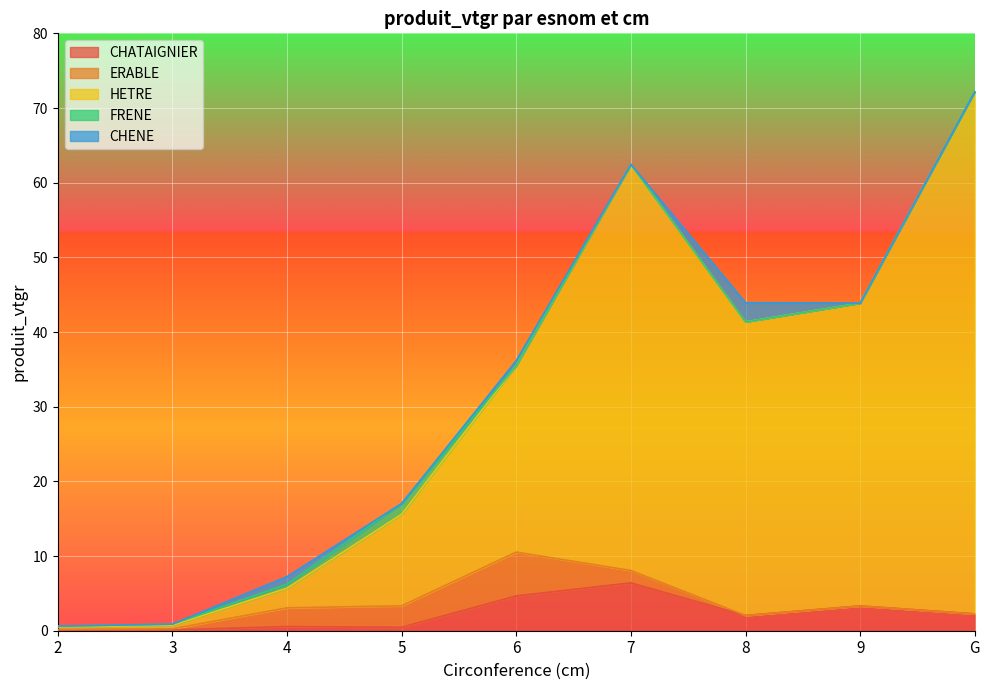

Which category has the highest value in the CHATAIGNIER series?

7